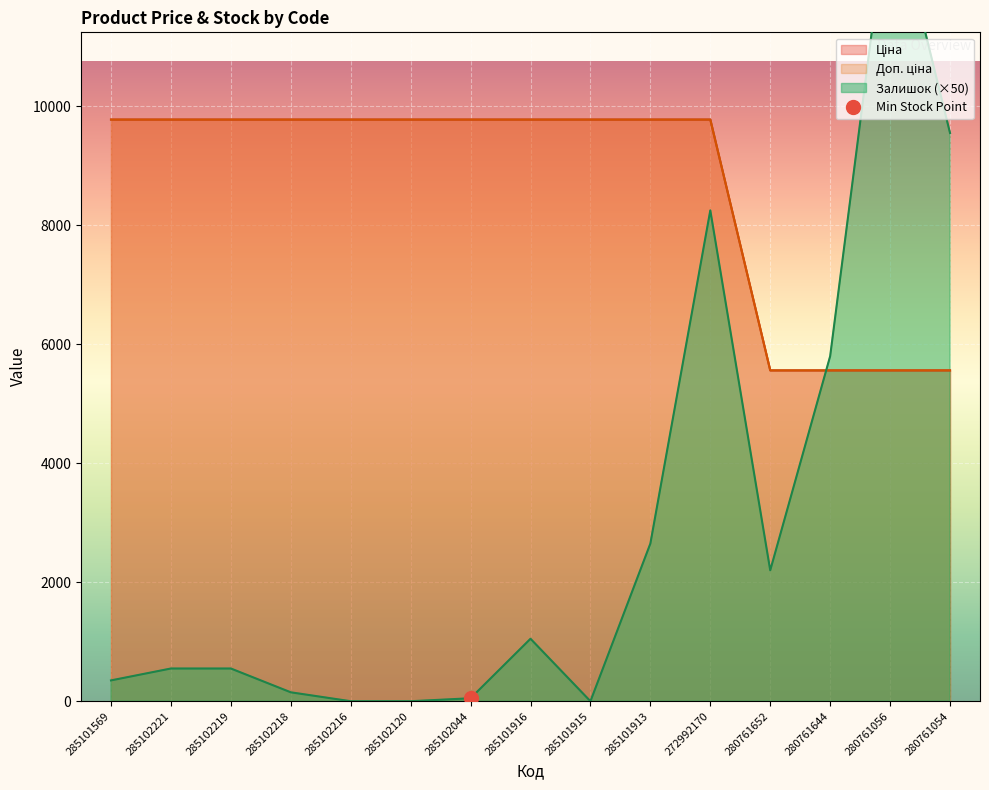

Count the number of categories in the chart.

15